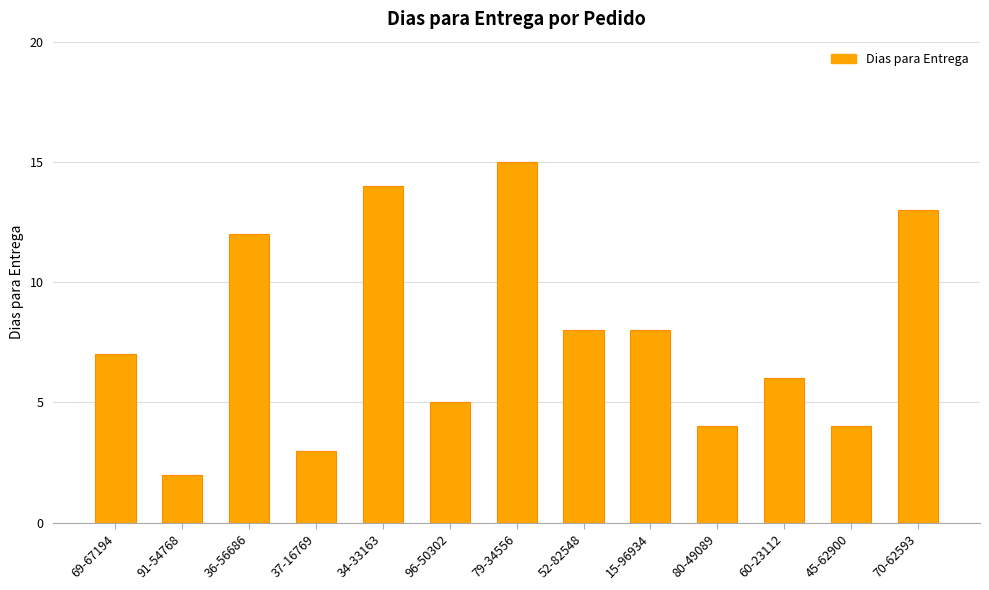

What is the difference between the values at 36-56686 and 91-54768?

10